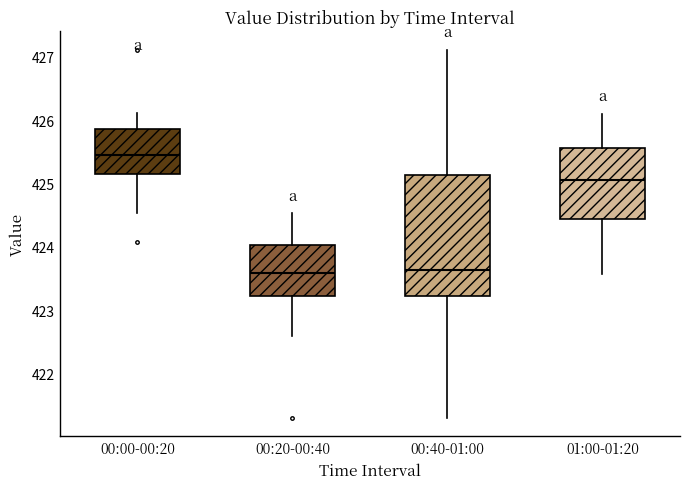

Reading left to right, transcribe this box plot: for each box, give where its median line is, the range the box spans, and where its two whiskers end, as read against the y-axis. The values are not printed on the chart, so give them approximately, as read against the axis.

00:00-00:20: median 425.5, box 425.2 to 425.9, whiskers 424.5 to 426.1
00:20-00:40: median 423.6, box 423.2 to 424.0, whiskers 422.6 to 424.5
00:40-01:00: median 423.6, box 423.2 to 425.1, whiskers 421.3 to 427.1
01:00-01:20: median 425.1, box 424.4 to 425.6, whiskers 423.6 to 426.1